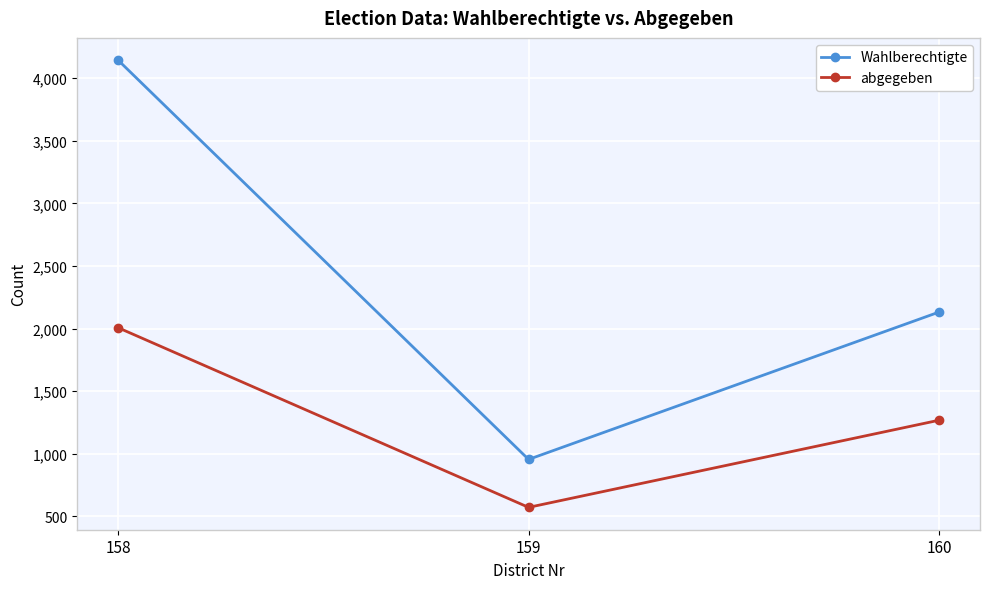

Is the value of Wahlberechtigte at 159 greater than the value of abgegeben at 158?

No